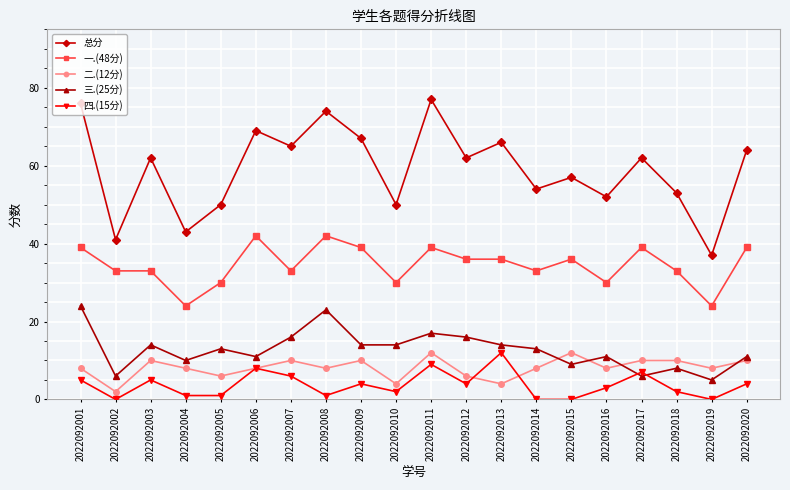

At which category does the chart reach its peak across all series?

2022092011